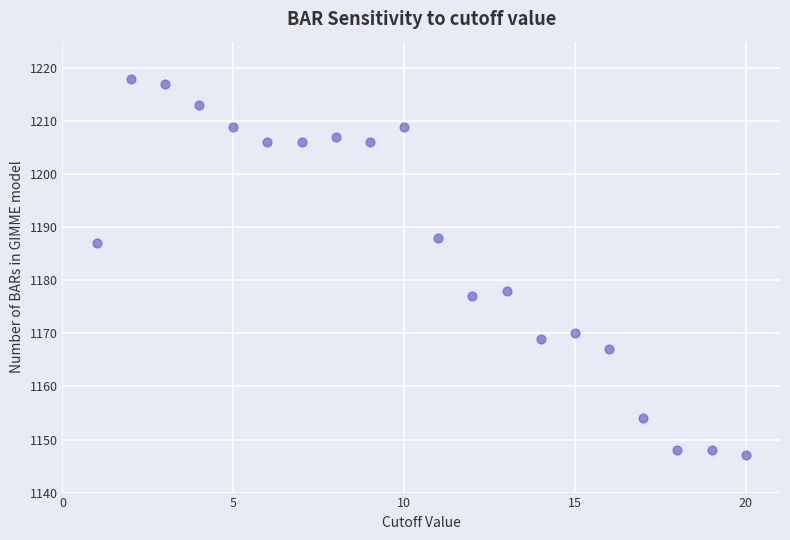

What is the range of Y values (max minus min)?

71